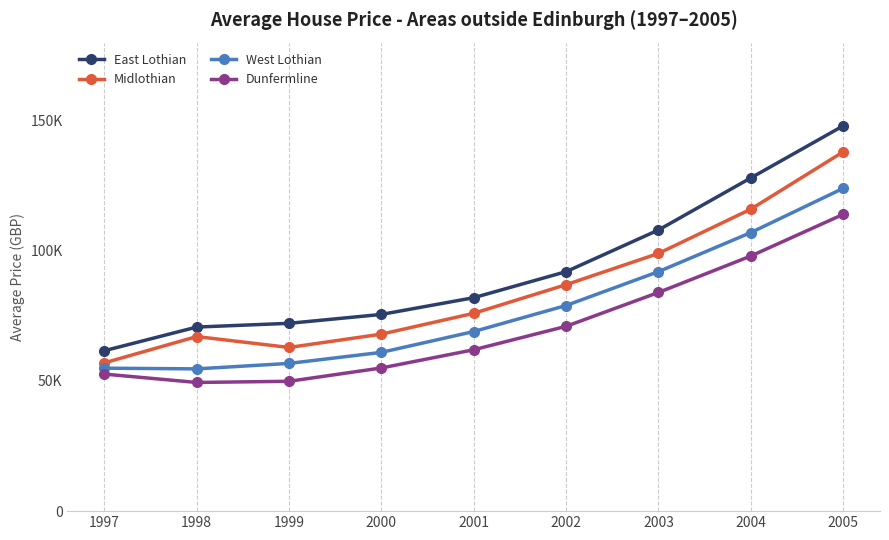

Is it true that Midlothian equals 71155.3 at 2004?

False